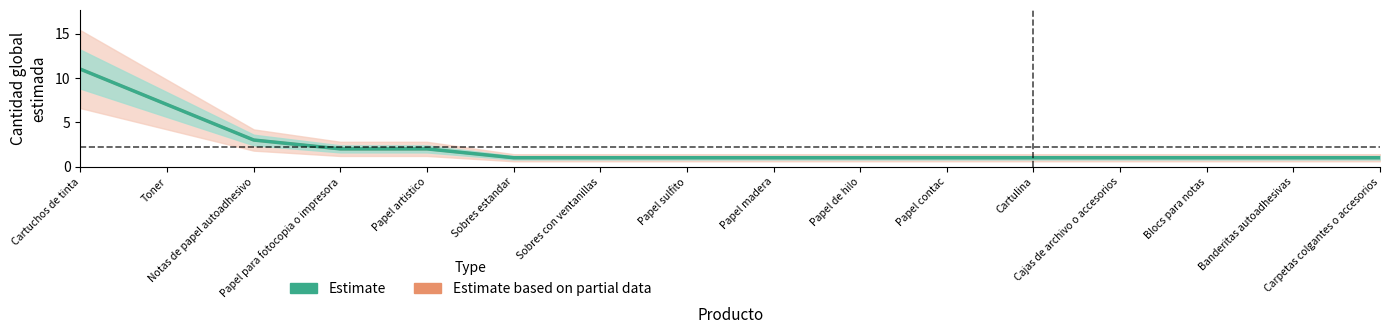

What position from the right is Papel de hilo?

7